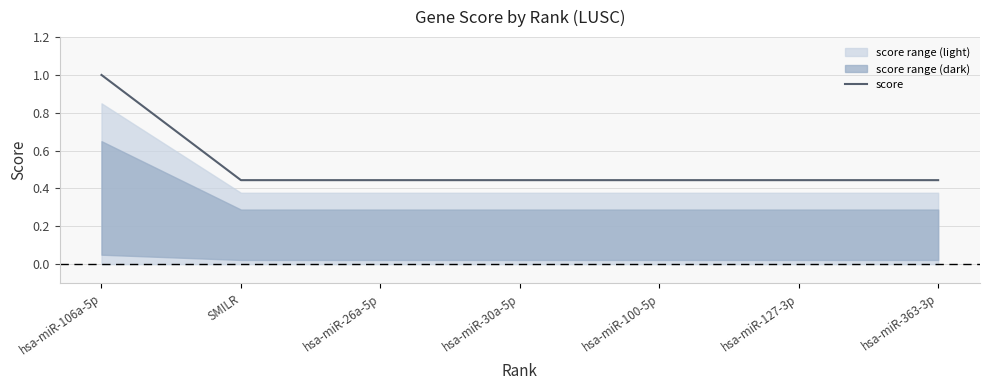

The chart shows a value of 0.4 at hsa-miR-26a-5p. True or false?

True